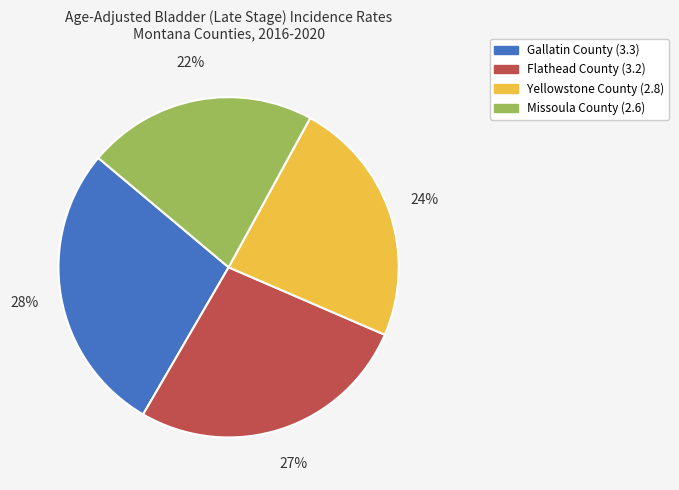

Rank the categories by value from highest to lowest.

Gallatin County, Flathead County, Yellowstone County, Missoula County